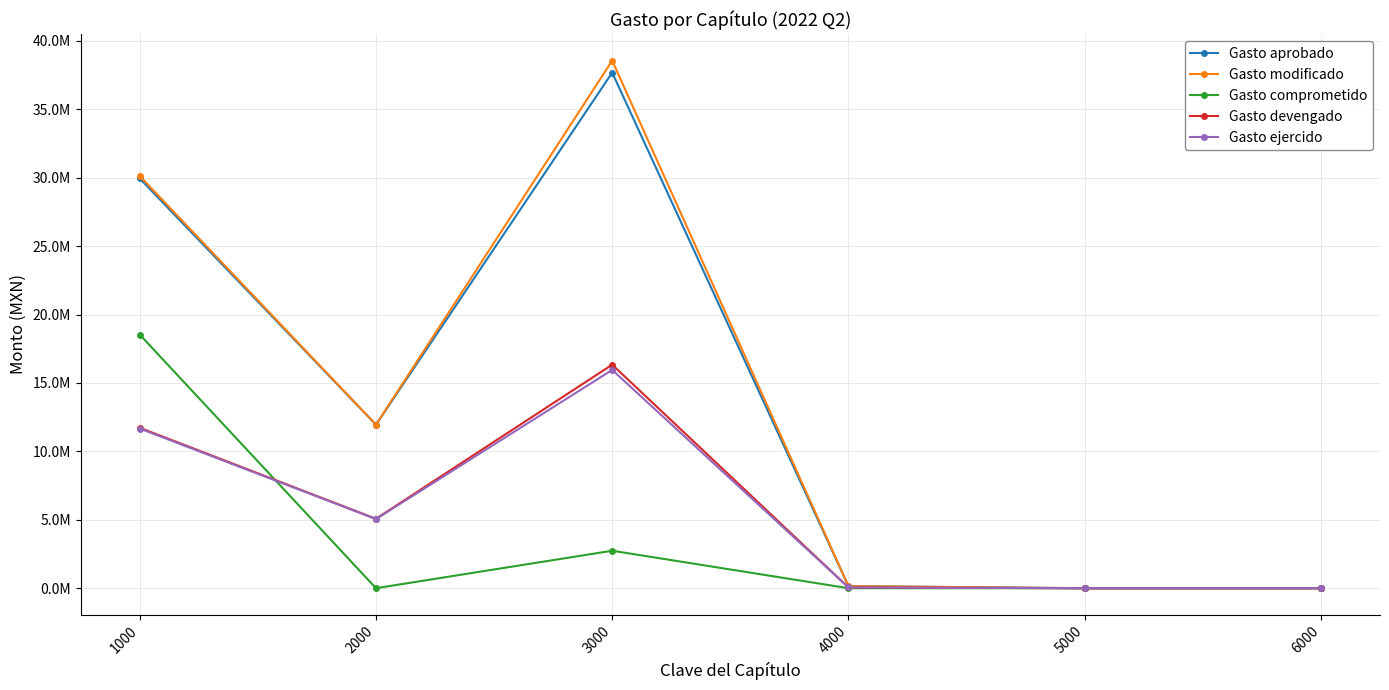

Is it true that Gasto aprobado equals 0.0 at 5000?

True